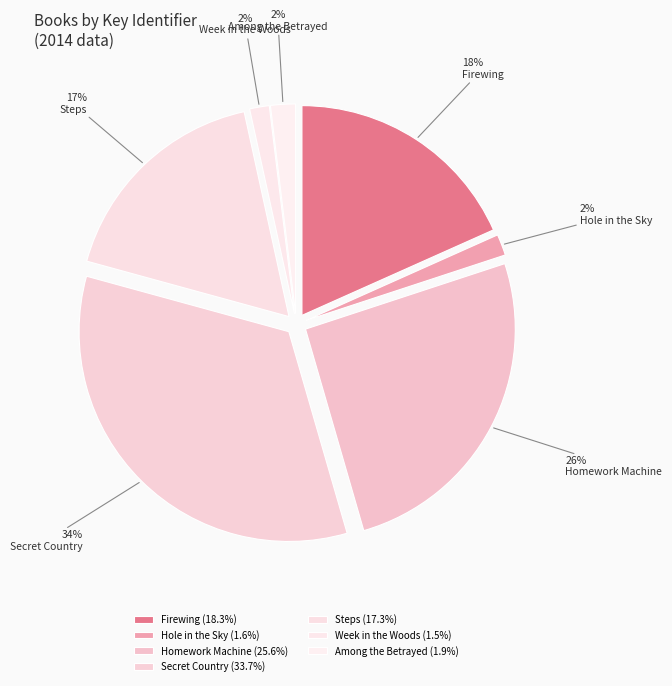

How many segments does this pie chart have?

7